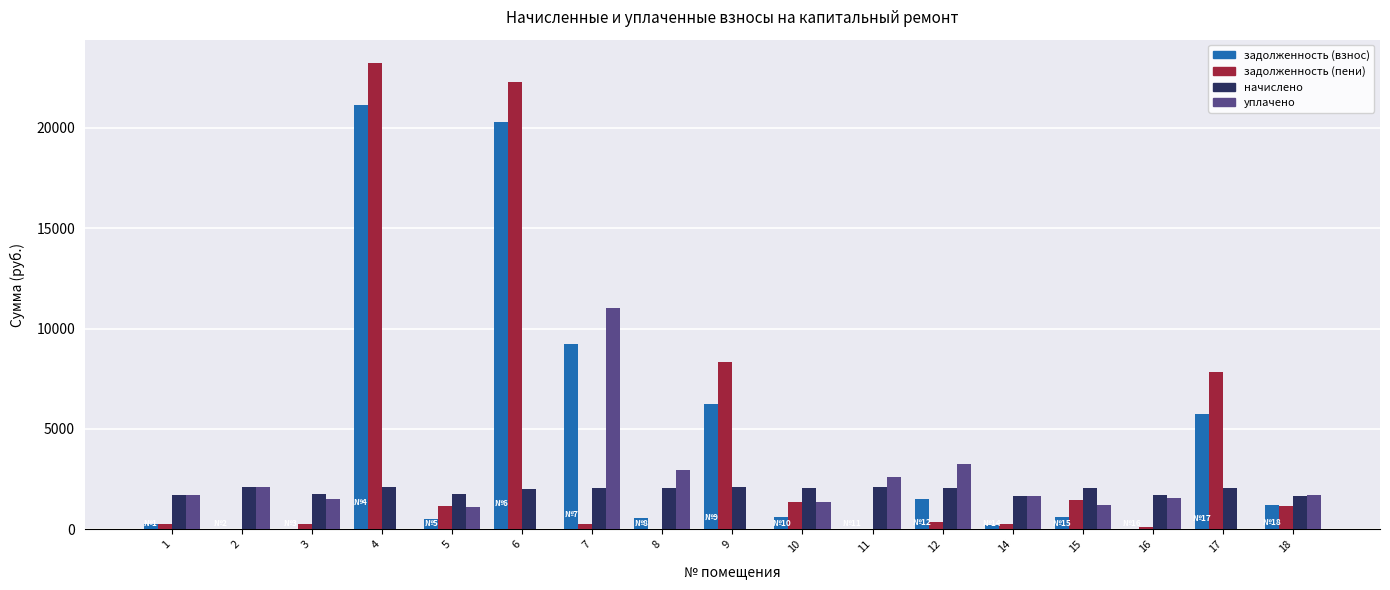

Which category has the highest value in the задолженность (пени) series?

4